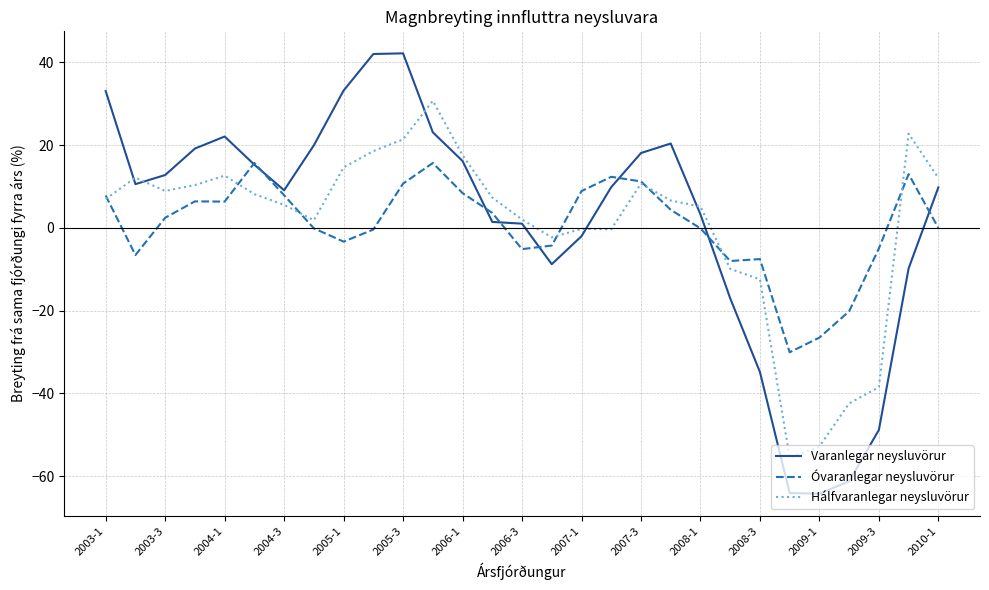

Rank the series by their maximum value, from lowest to highest.

Óvaranlegar neysluvörur, Hálfvaranlegar neysluvörur, Varanlegar neysluvörur